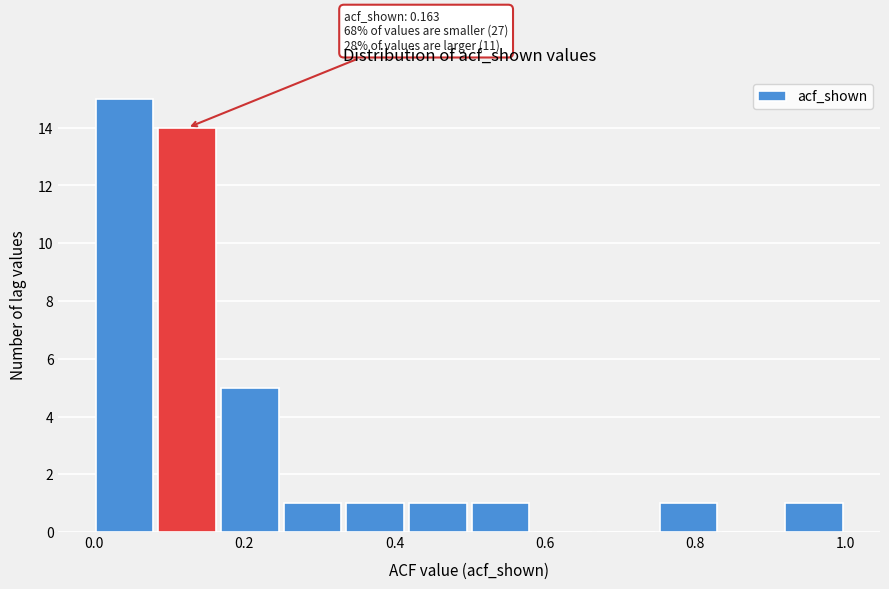

Which range on the x-axis has the tallest bar?

0.00 to 0.08